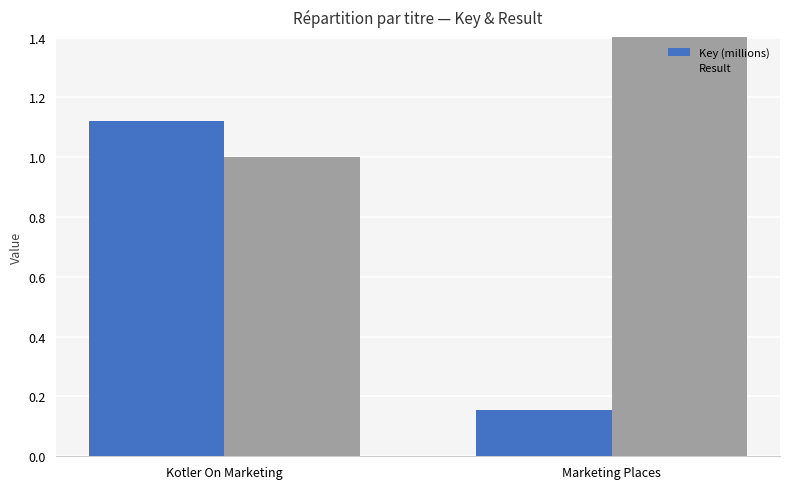

What is the maximum value shown in the chart?

2.0